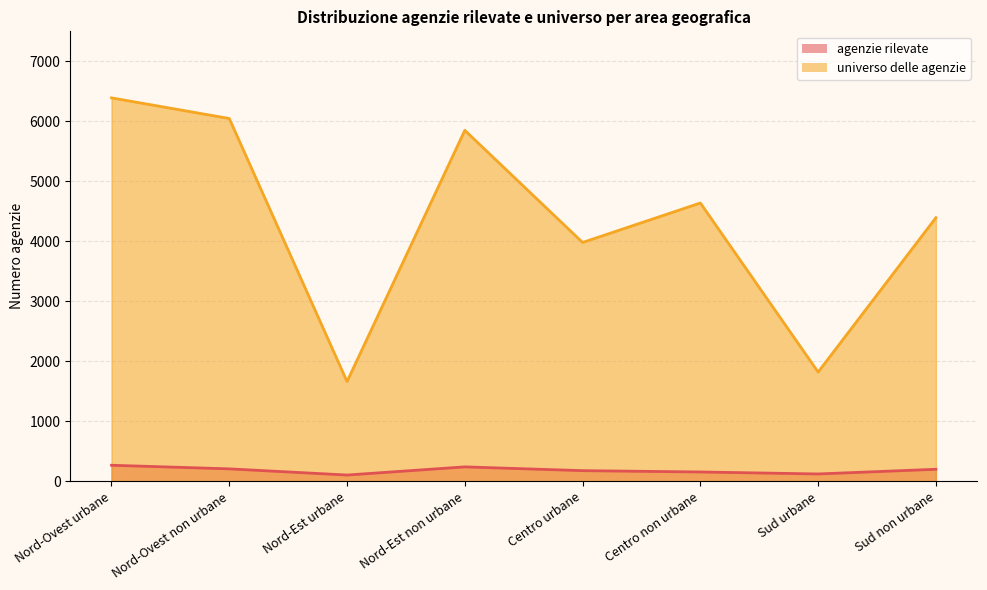

What is the average value of the agenzie rilevate series?

185